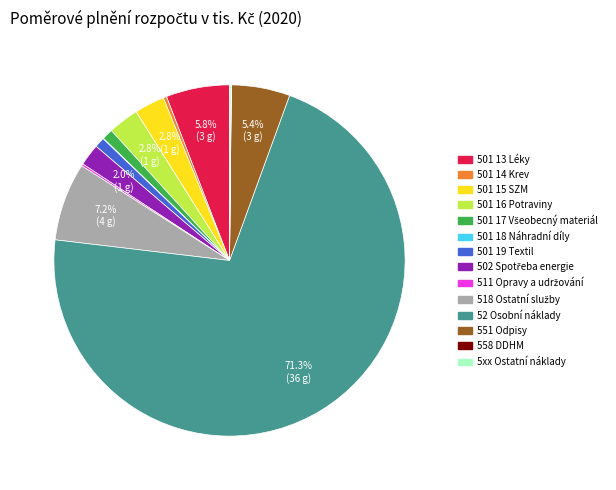

What is the largest slice in the pie chart?

52 Osobní náklady